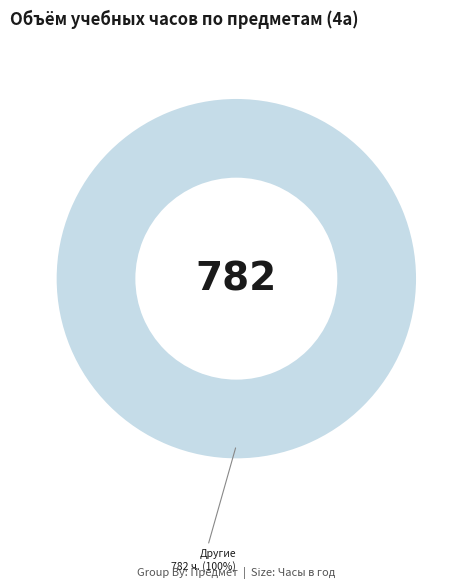

Does any single category account for the majority?

Yes